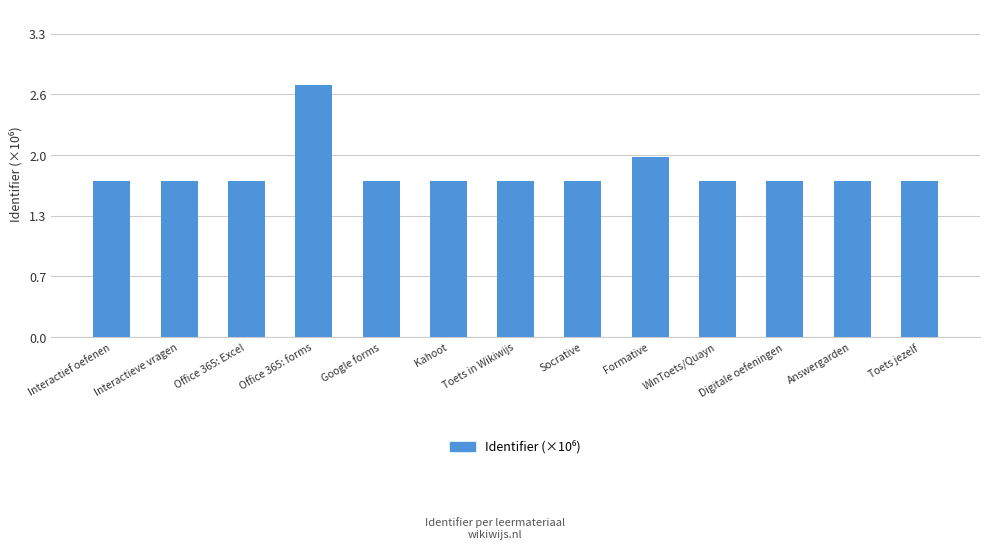

The chart shows a value of 1.7 at Toets in Wikiwijs. True or false?

True